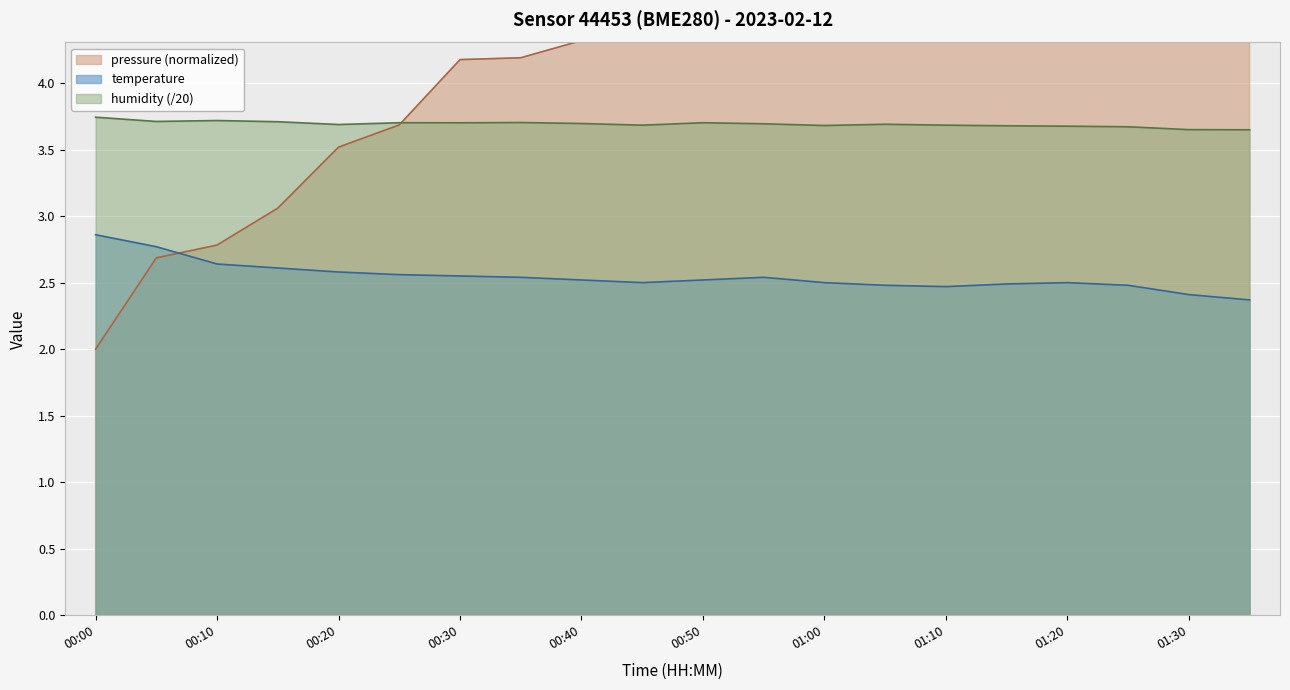

How many temperature values are between 2 and 3?

20